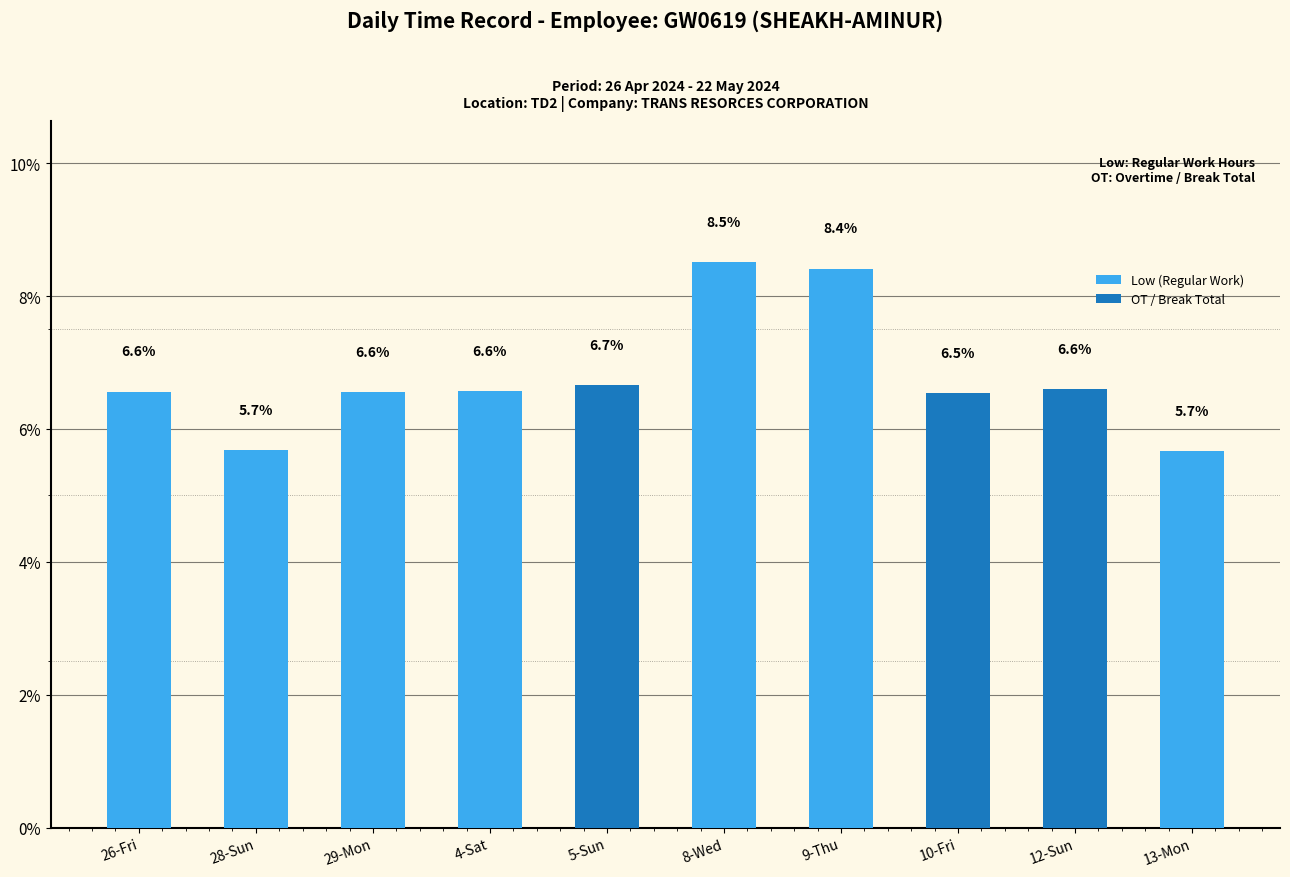

How many data points does each series have?

10